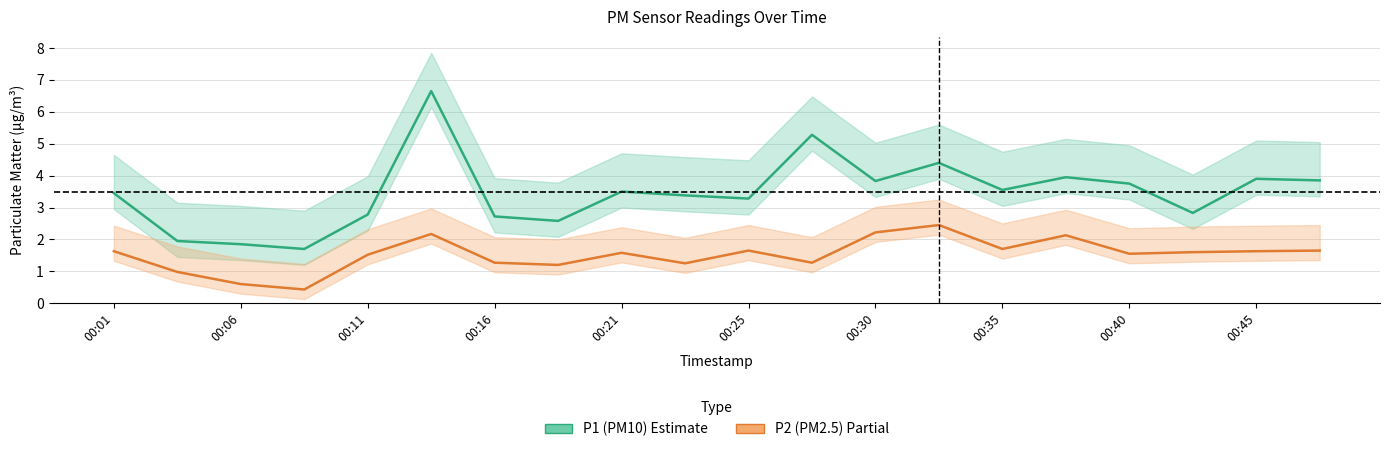

Is this an area chart (filled region under the line)?

No